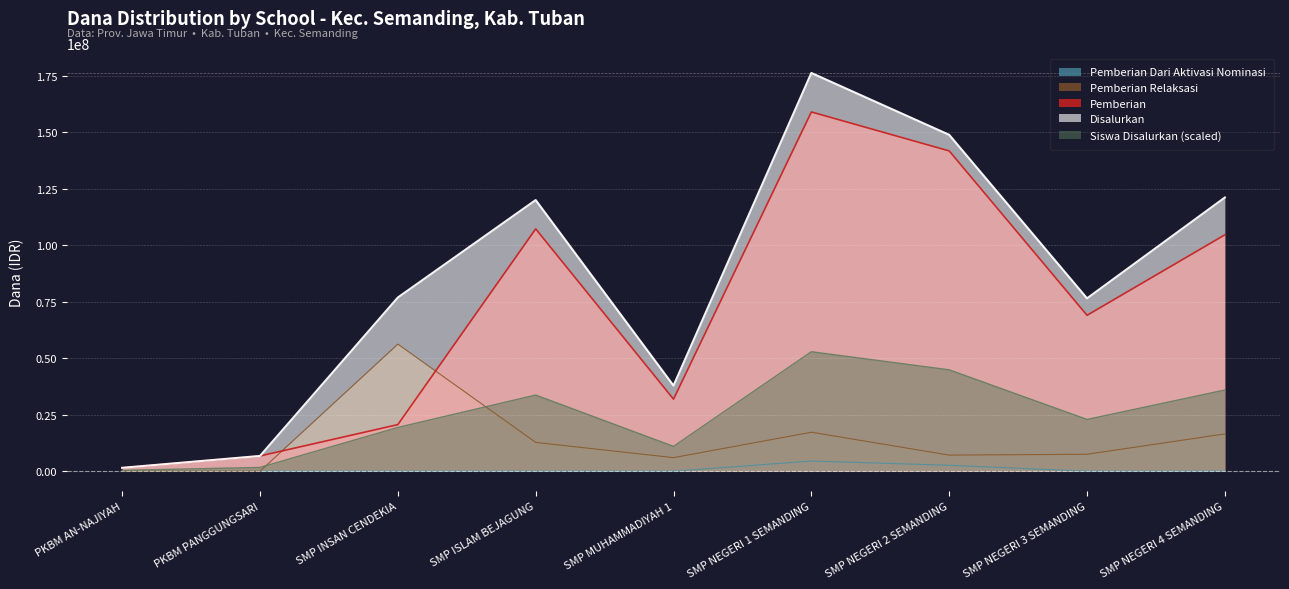

Read the Pemberian Relaksasi value at SMP NEGERI 3 SEMANDING.

7500000.0